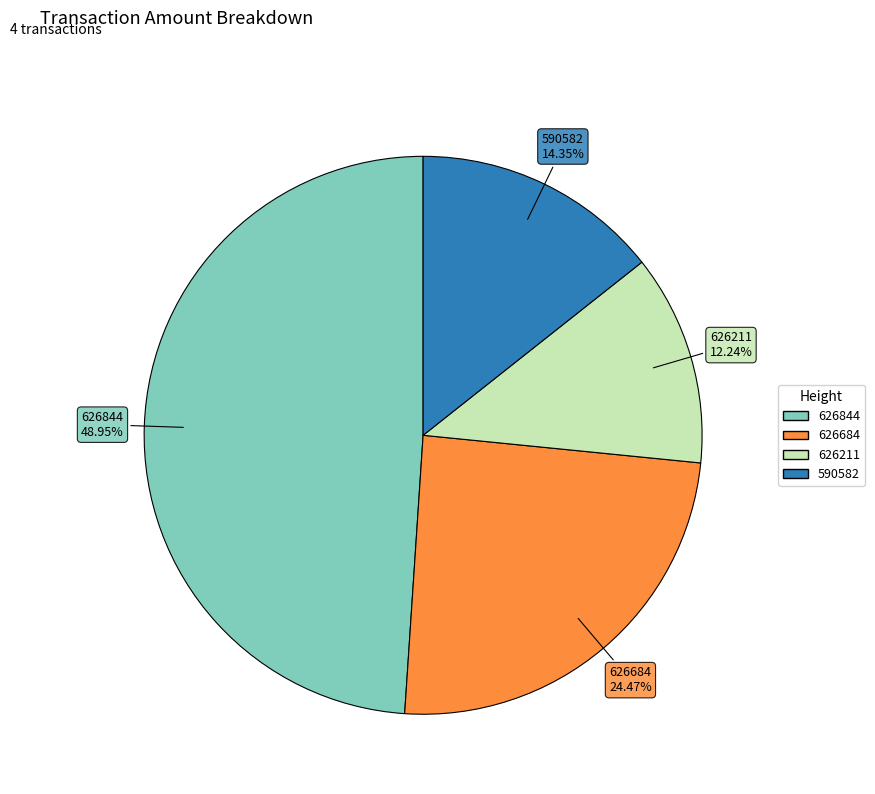

To the nearest percent, what is the difference between the largest and smallest slice percentages?

37%